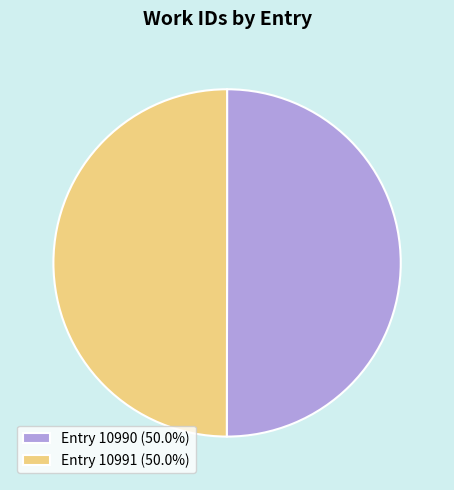

Approximately how many times larger is the value at Entry 10990 (50.0%) compared to Entry 10991 (50.0%)?

1.0